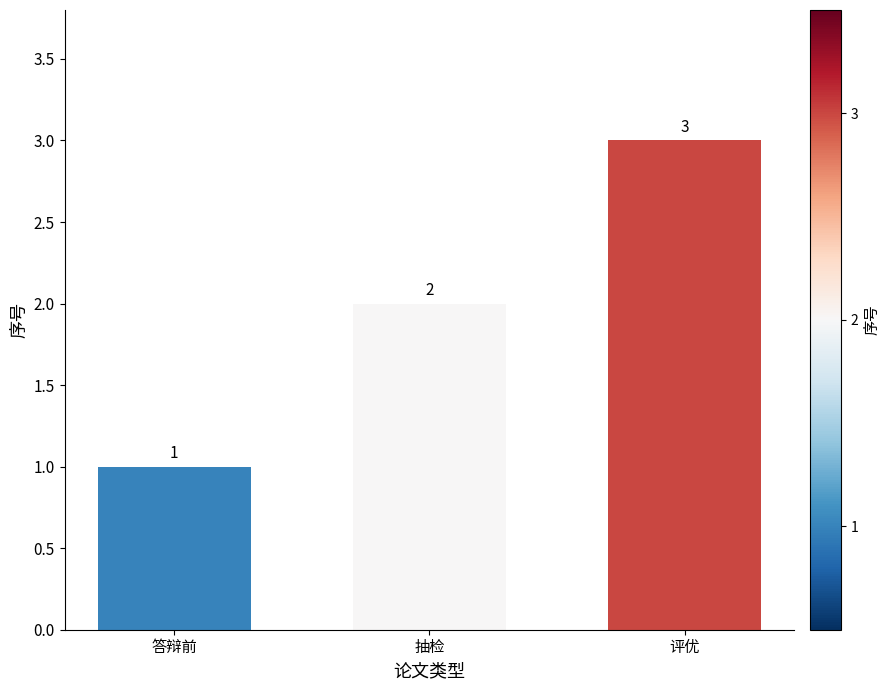

List the labels in order of value, smallest first.

答辩前, 抽检, 评优